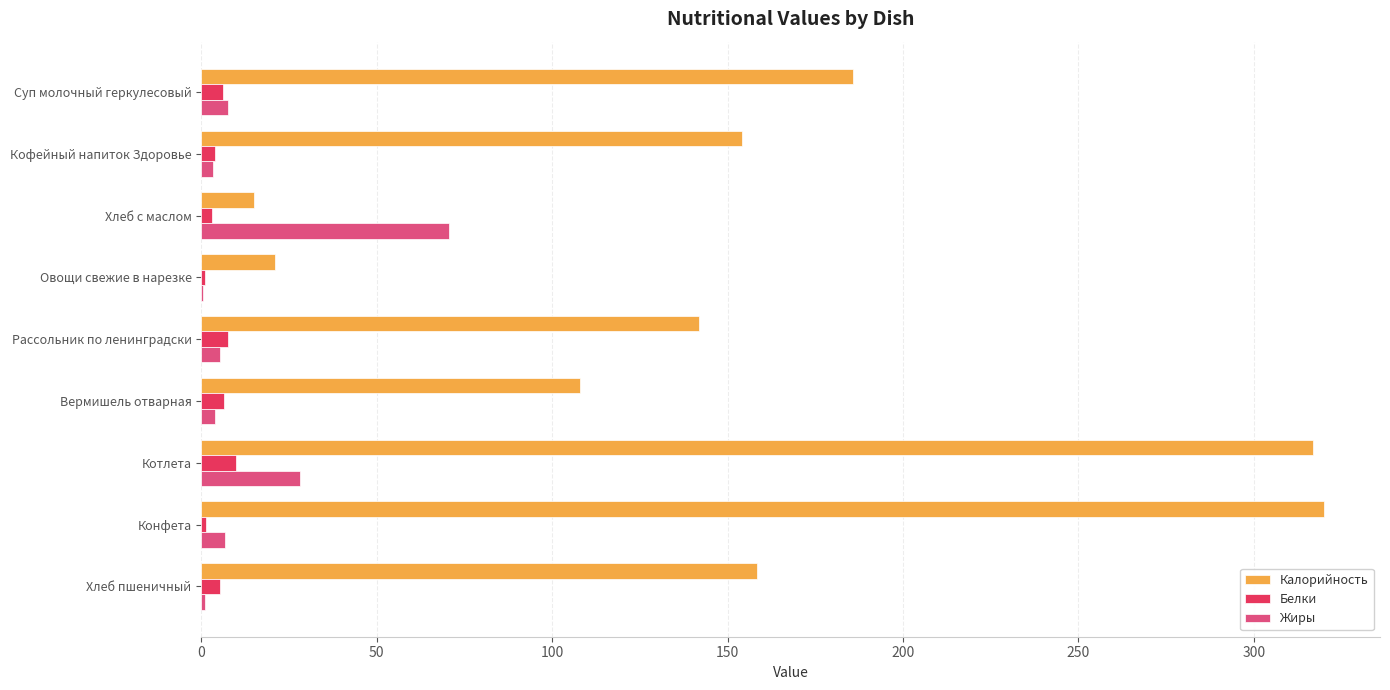

The Жиры series shows 15.2 at Котлета. True or false?

False